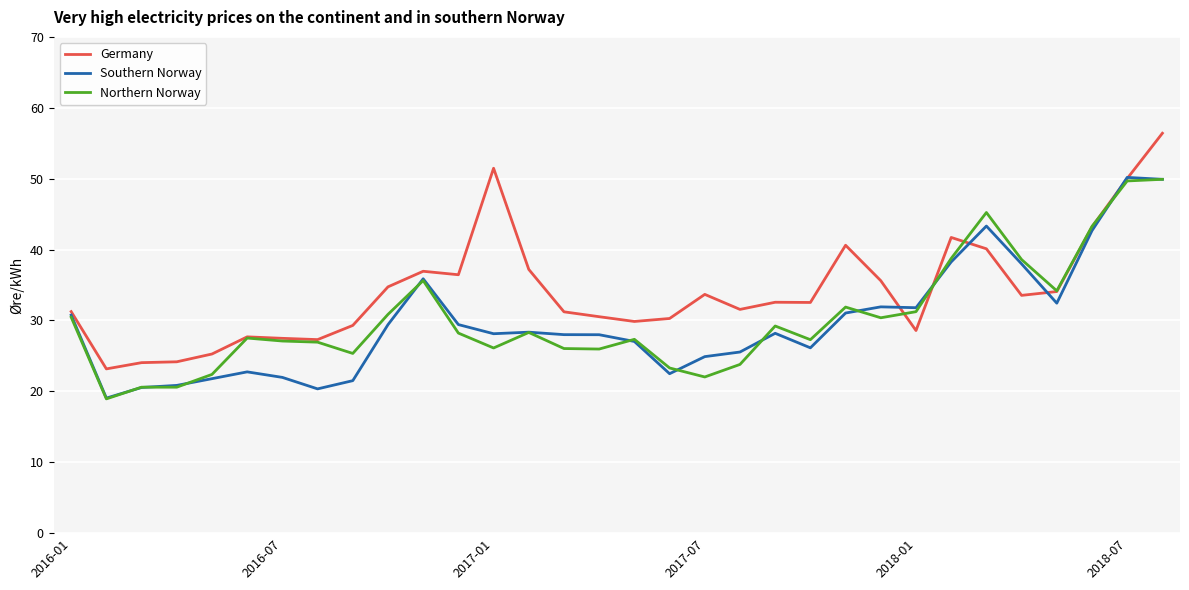

What is the smallest value displayed?

18.9